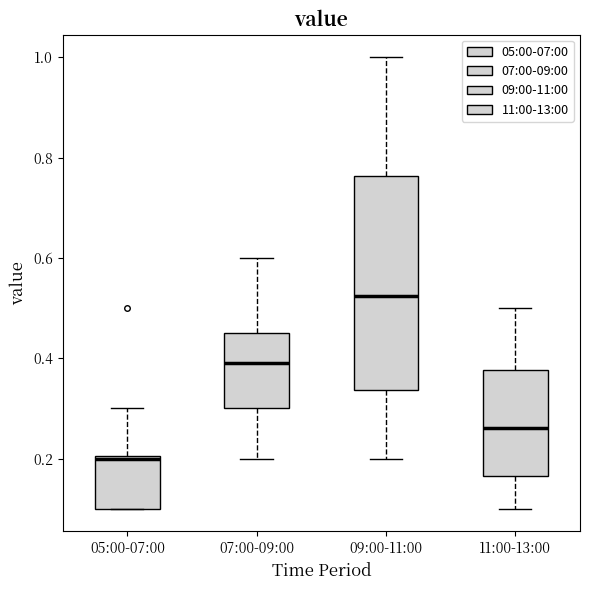

Reading left to right, read every box against the y-axis: the position of its median line, the range the box covers, and the ends of its whiskers. The values are not printed on the chart, so give them approximately, as read against the axis.

05:00-07:00: median 0.20, box 0.10 to 0.20, whiskers 0.10 to 0.30
07:00-09:00: median 0.40, box 0.30 to 0.46, whiskers 0.20 to 0.60
09:00-11:00: median 0.52, box 0.34 to 0.76, whiskers 0.20 to 1.00
11:00-13:00: median 0.26, box 0.16 to 0.38, whiskers 0.10 to 0.50